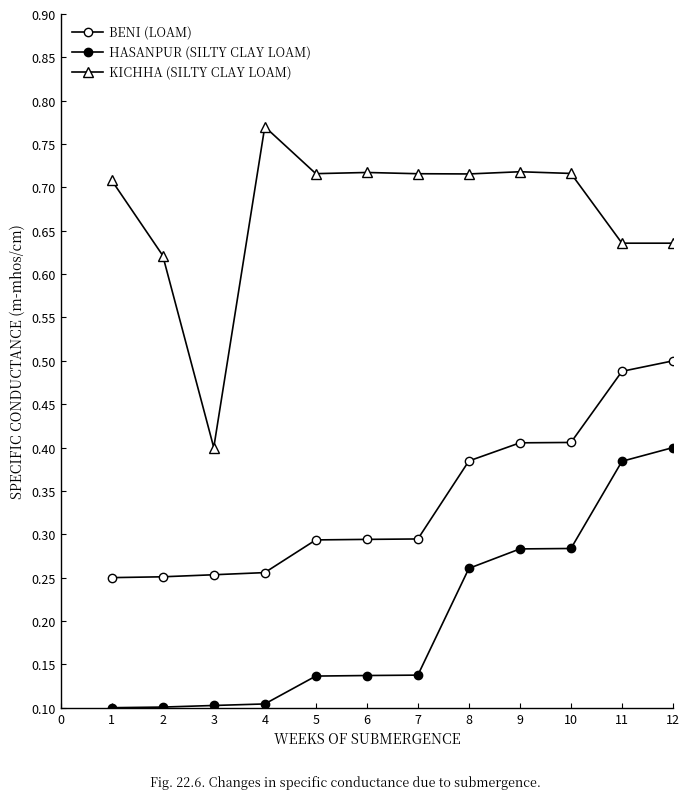

What is the sum of all HASANPUR (SILTY CLAY LOAM) values?

2.4